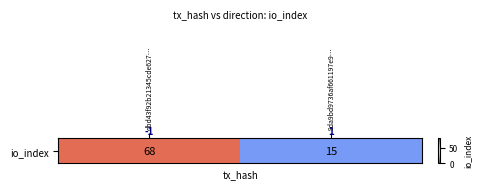

Is it true that the value at 9da9bd9736af661197e9… is 5?

False